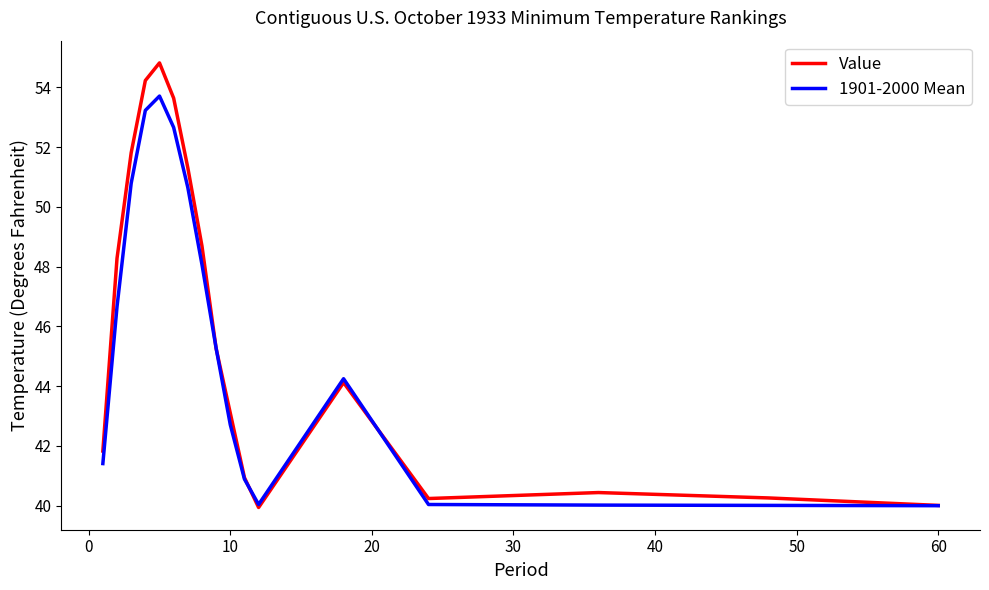

List the series in order of their peak value, highest first.

Value, 1901-2000 Mean